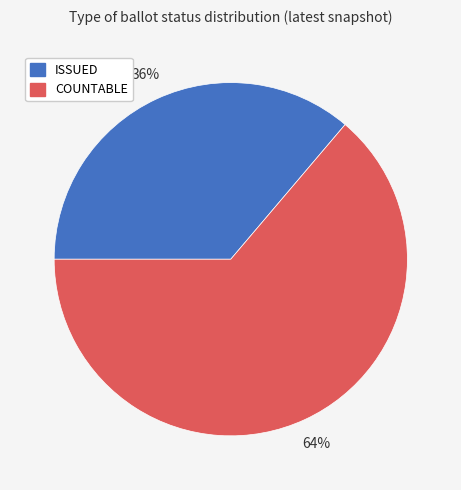

How many segments does this pie chart have?

2